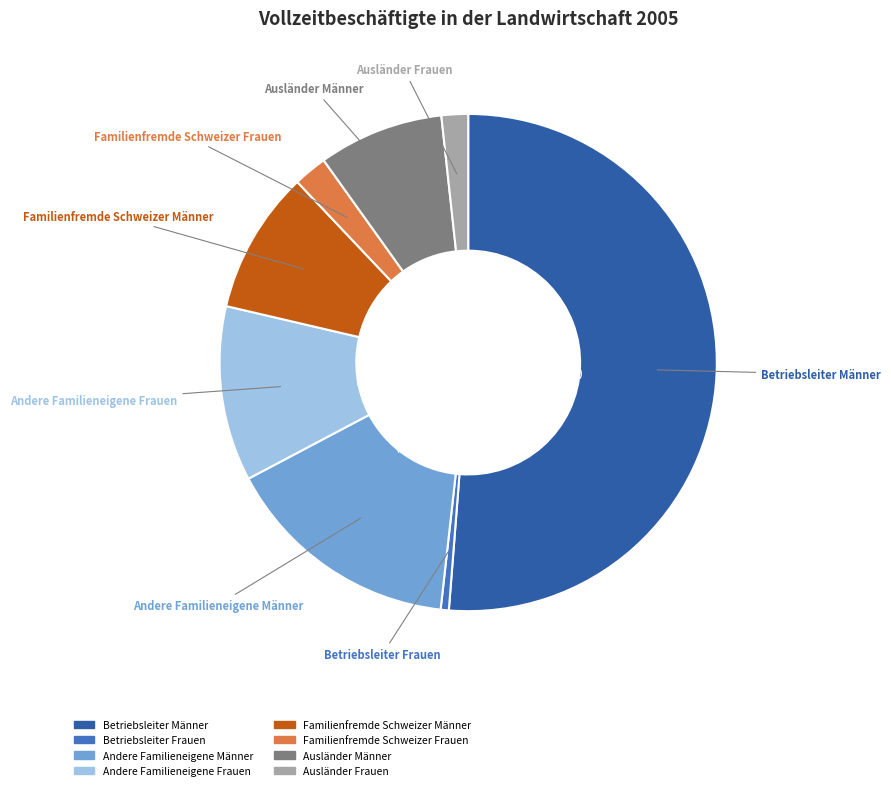

What is the smallest slice in the pie chart?

Betriebsleiter Frauen